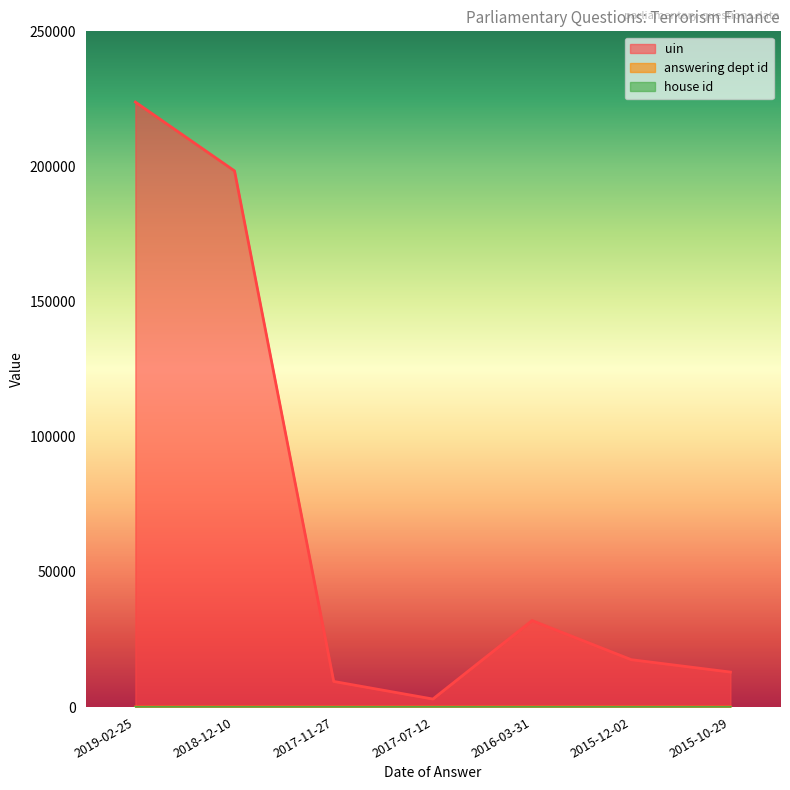

How many lines are shown in the chart?

3